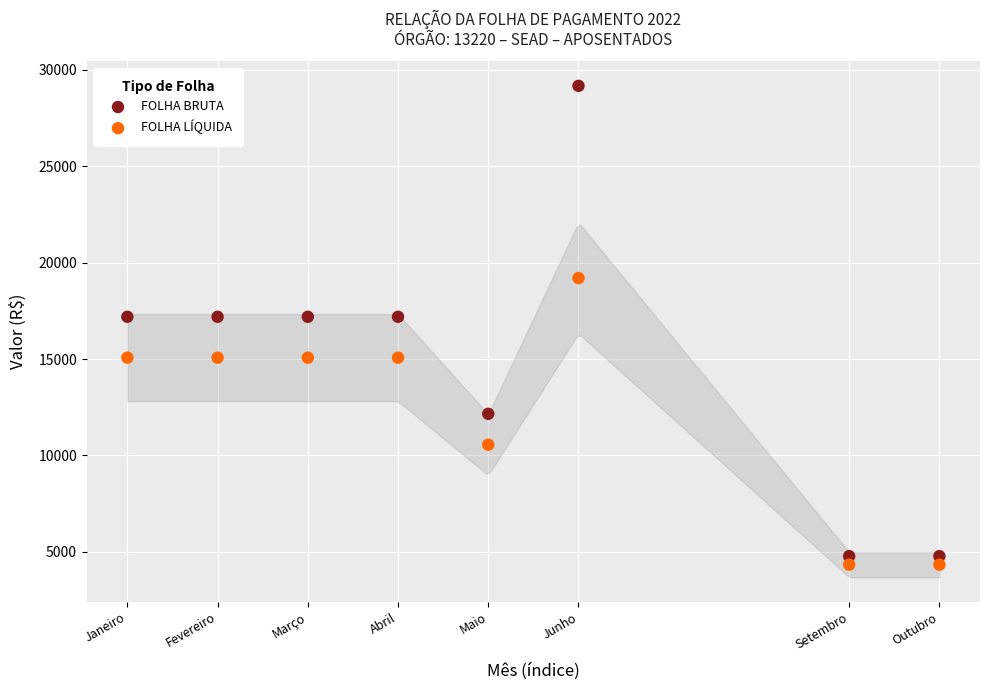

Which series contains the highest Y value?

FOLHA BRUTA